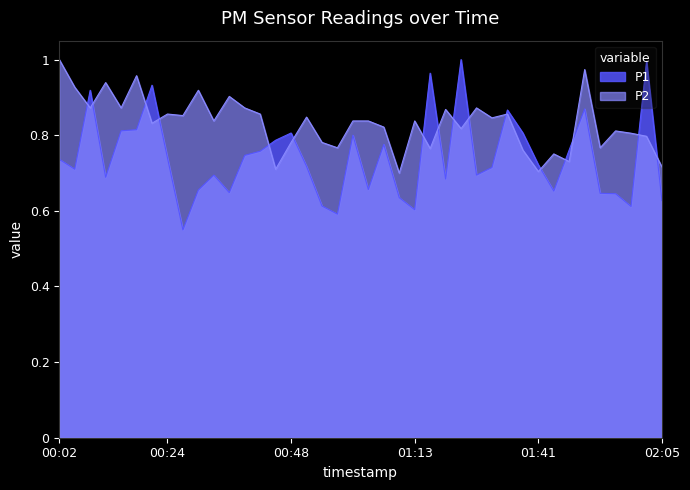

Reading left to right, transcribe all the data shown in this chart.

P1: 00:02=0.7	00:05=0.7	00:08=0.9	00:11=0.7	00:14=0.8	00:17=0.8	00:21=0.9	00:24=0.7	00:27=0.5	00:30=0.7	00:33=0.7	00:36=0.6	00:39=0.7	00:42=0.8	00:45=0.8	00:48=0.8	00:51=0.7	00:54=0.6	00:57=0.6	01:01=0.8	01:04=0.7	01:07=0.8	01:10=0.6	01:13=0.6	01:16=1.0	01:22=0.7	01:25=1.0	01:28=0.7	01:32=0.7	01:35=0.9	01:38=0.8	01:41=0.7	01:44=0.7	01:47=0.8	01:50=0.9	01:53=0.6	01:56=0.6	01:59=0.6	02:02=1.0	02:05=0.6
P2: 00:02=1.0	00:05=0.9	00:08=0.9	00:11=0.9	00:14=0.9	00:17=1.0	00:21=0.8	00:24=0.9	00:27=0.9	00:30=0.9	00:33=0.8	00:36=0.9	00:39=0.9	00:42=0.9	00:45=0.7	00:48=0.8	00:51=0.8	00:54=0.8	00:57=0.8	01:01=0.8	01:04=0.8	01:07=0.8	01:10=0.7	01:13=0.8	01:16=0.8	01:22=0.9	01:25=0.8	01:28=0.9	01:32=0.8	01:35=0.9	01:38=0.8	01:41=0.7	01:44=0.8	01:47=0.7	01:50=1.0	01:53=0.8	01:56=0.8	01:59=0.8	02:02=0.8	02:05=0.7